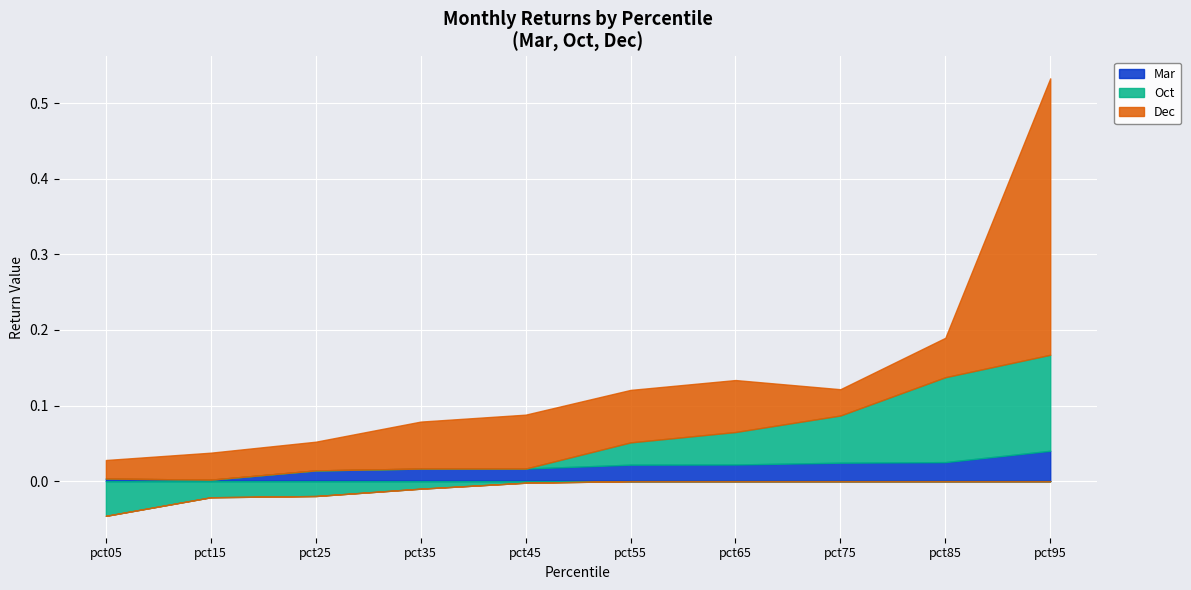

List the series in order of their peak value, lowest first.

Mar, Oct, Dec